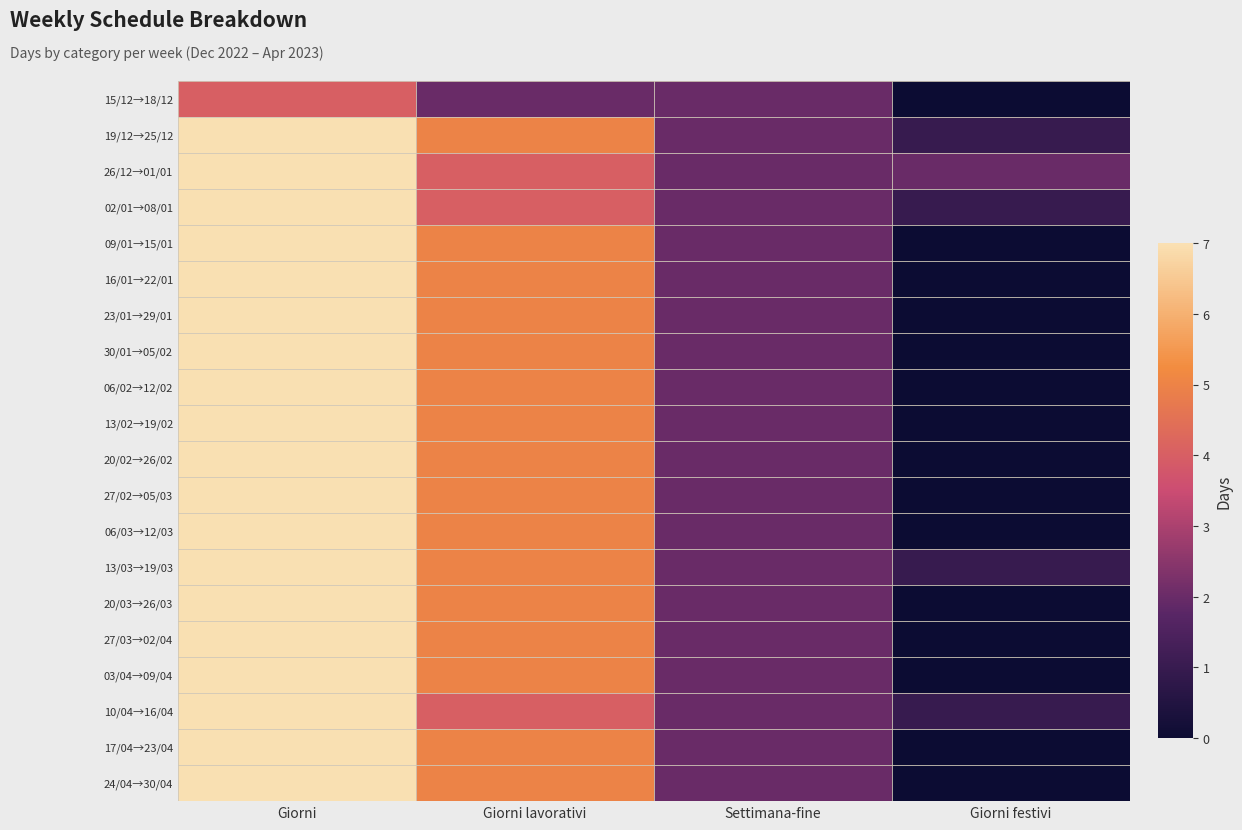

What is the total value across all series at Giorni lavorativi?

94